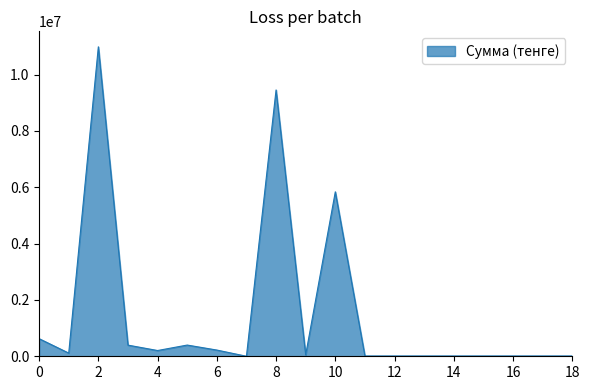

How many points are higher than both their immediate neighbors (excluding endpoints)?

4